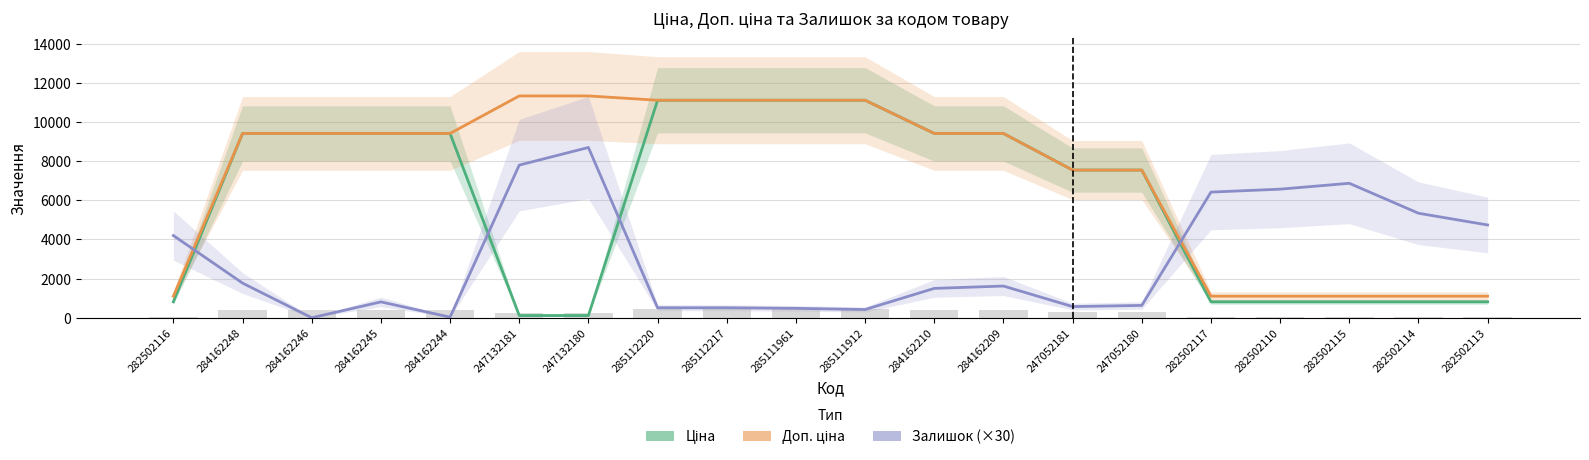

What is the difference between the Середня ціна (bars) values at 284162248 and 247132181?

147.7